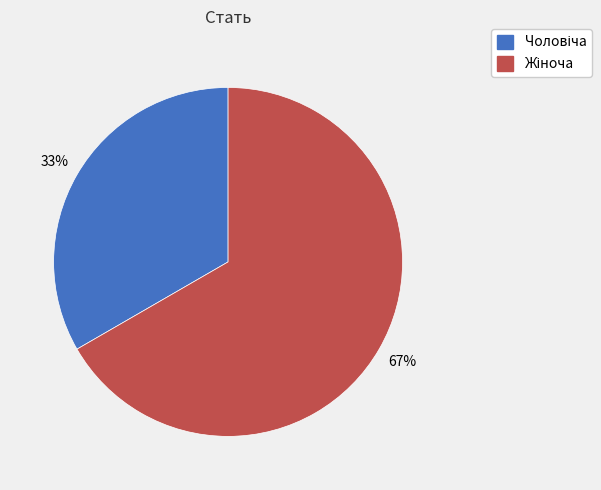

How many slices are in this pie chart?

2